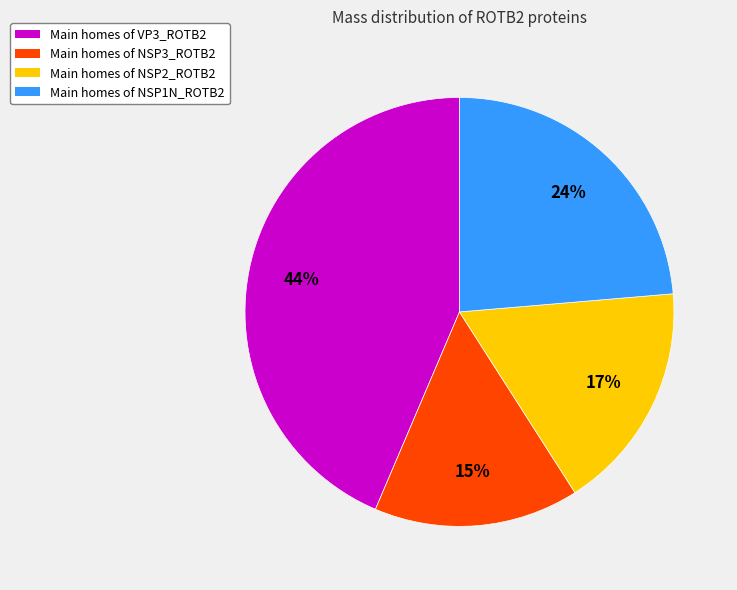

Is there any slice that represents more than half of the pie?

No